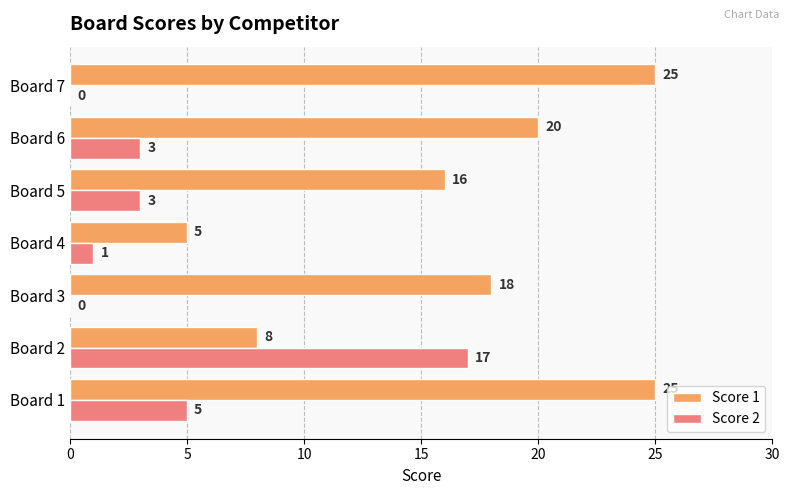

Which series has the largest total across all categories?

Score 1